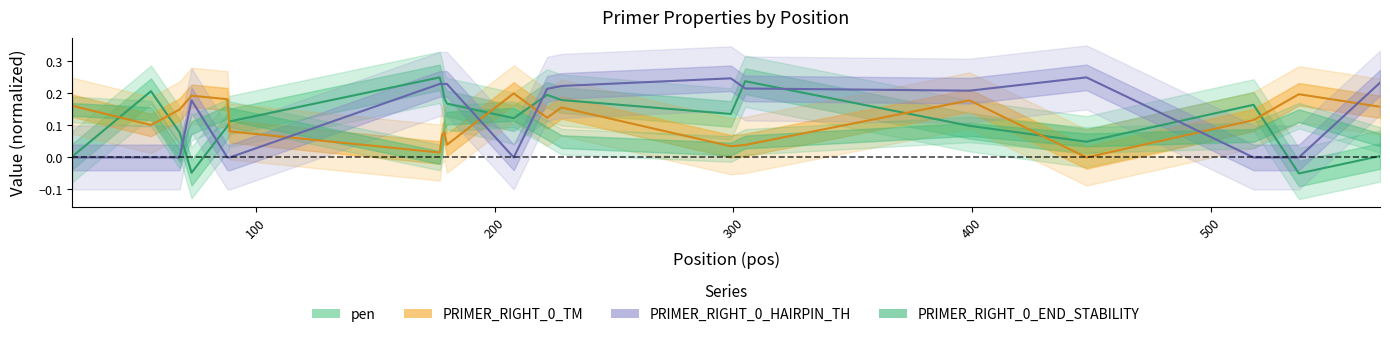

Where is the first local minimum for pen?

73